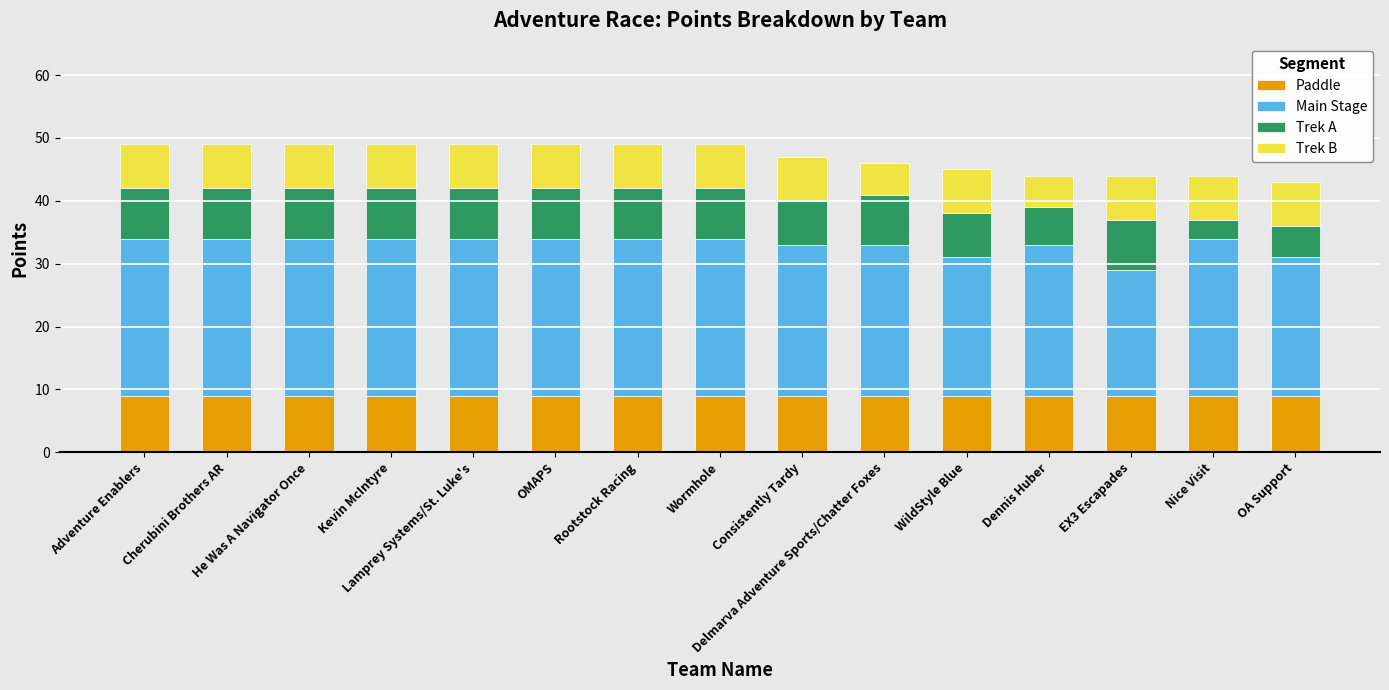

What is the maximum value for Paddle?

9